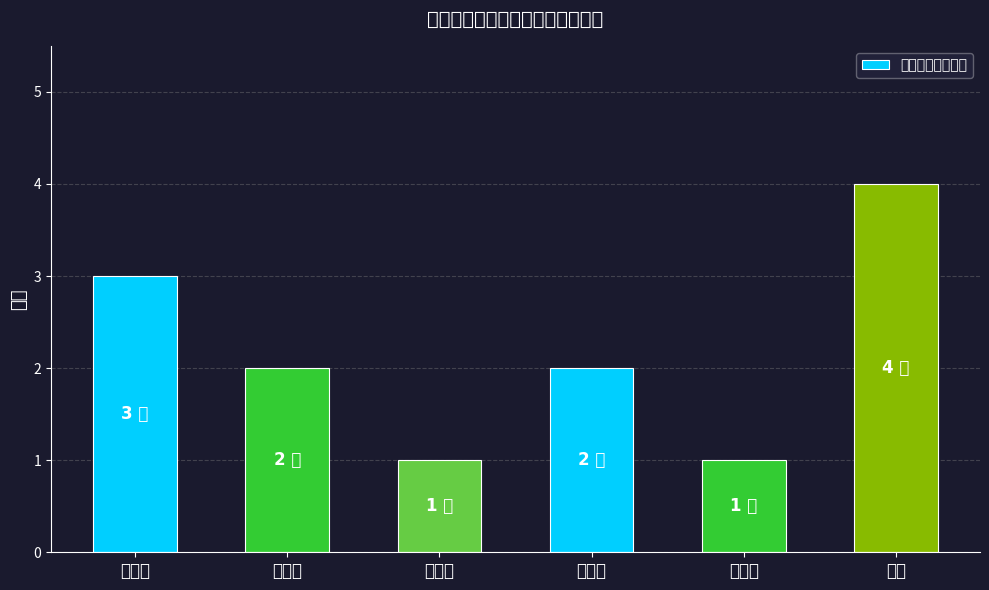

What is the label of the 1st bar from the right?

团委